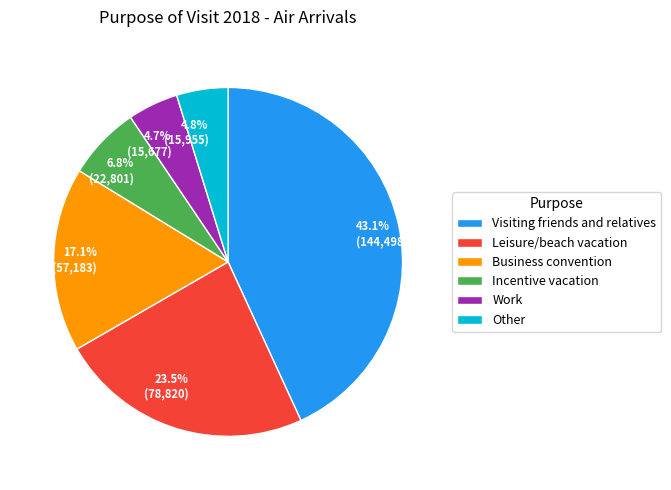

What is the largest slice in the pie chart?

Visiting friends and relatives